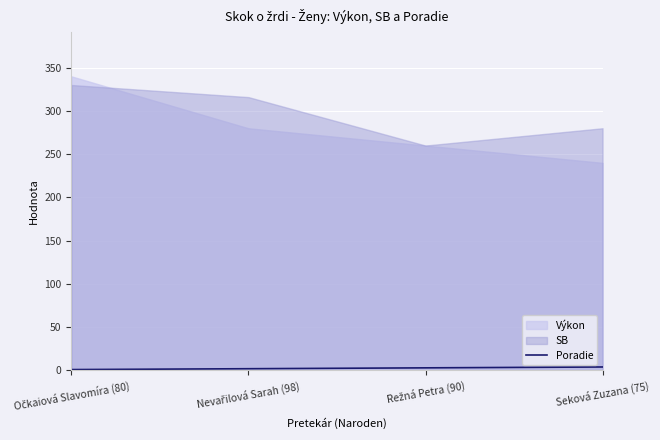

What is the smallest value displayed?

1